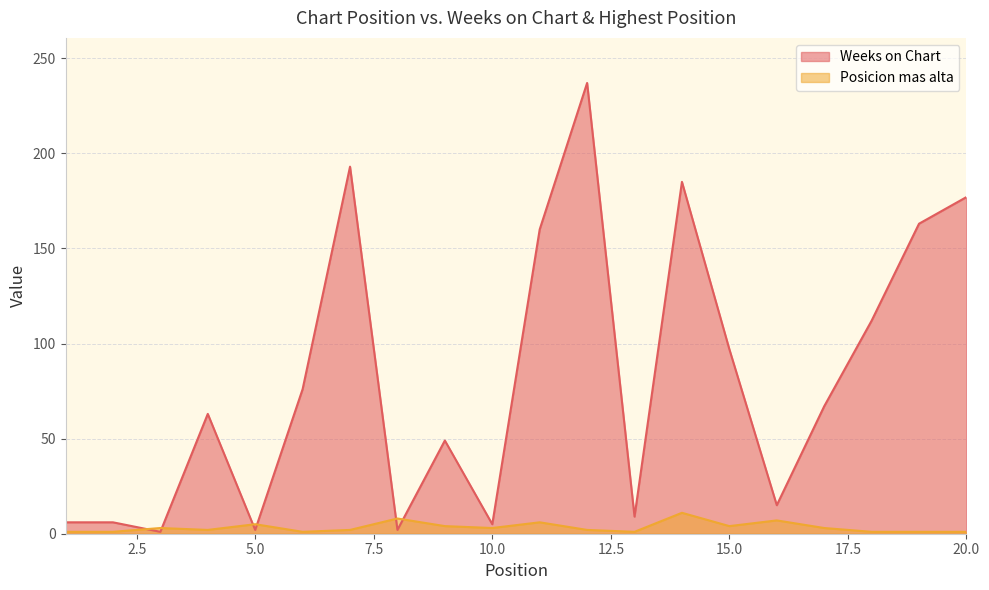

The Posicion mas alta series shows 1 at 20.0. True or false?

True